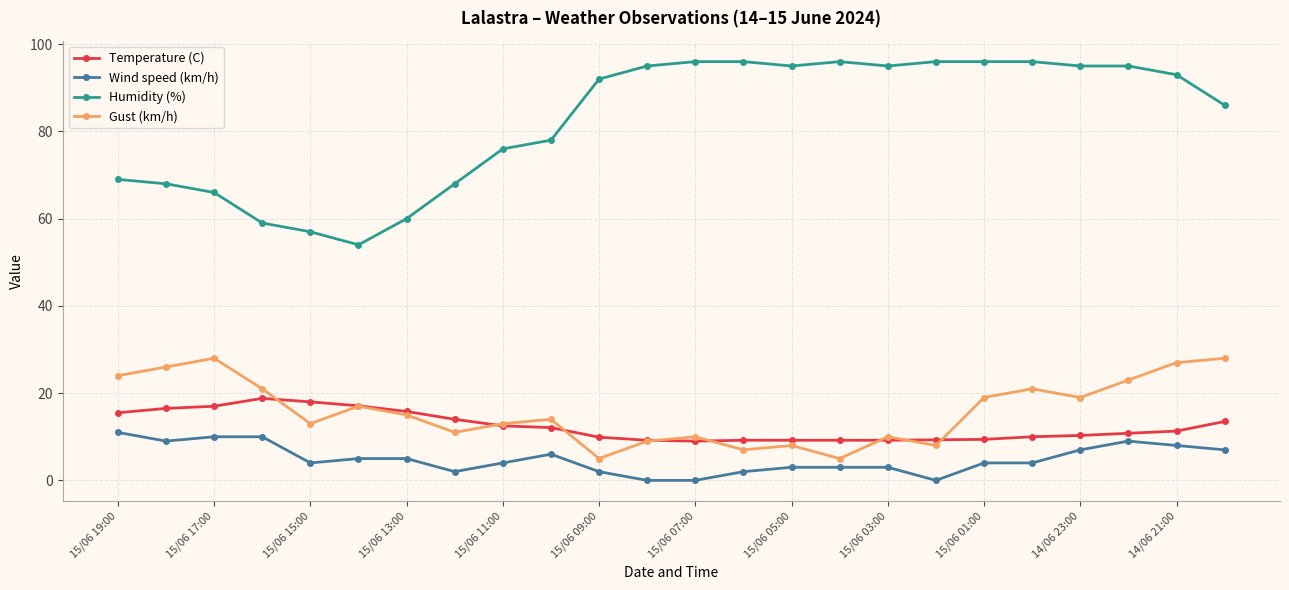

List the series in order of their peak value, highest first.

Humidity (%), Gust (km/h), Temperature (C), Wind speed (km/h)